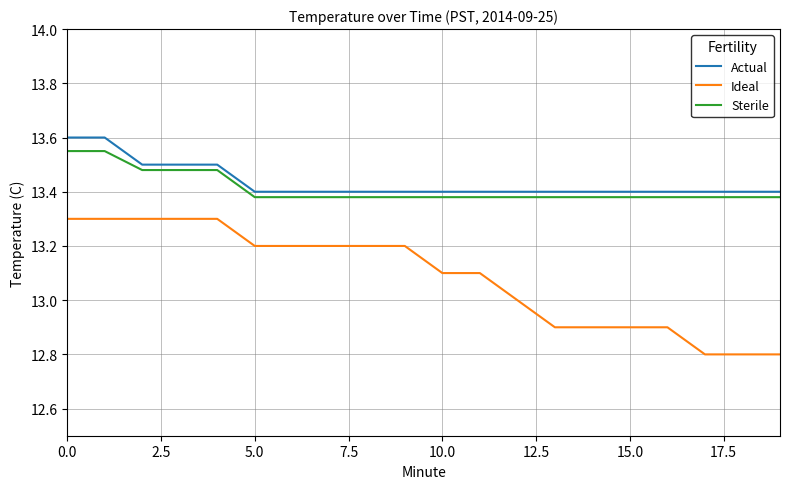

Which series has the largest range (max minus min)?

Ideal